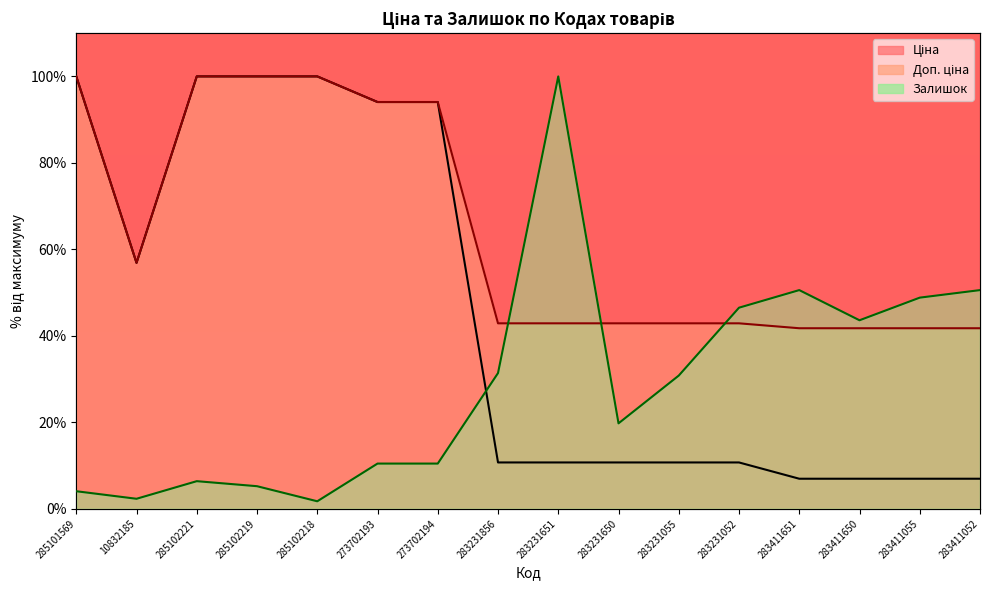

How many categories are shown in the chart?

16